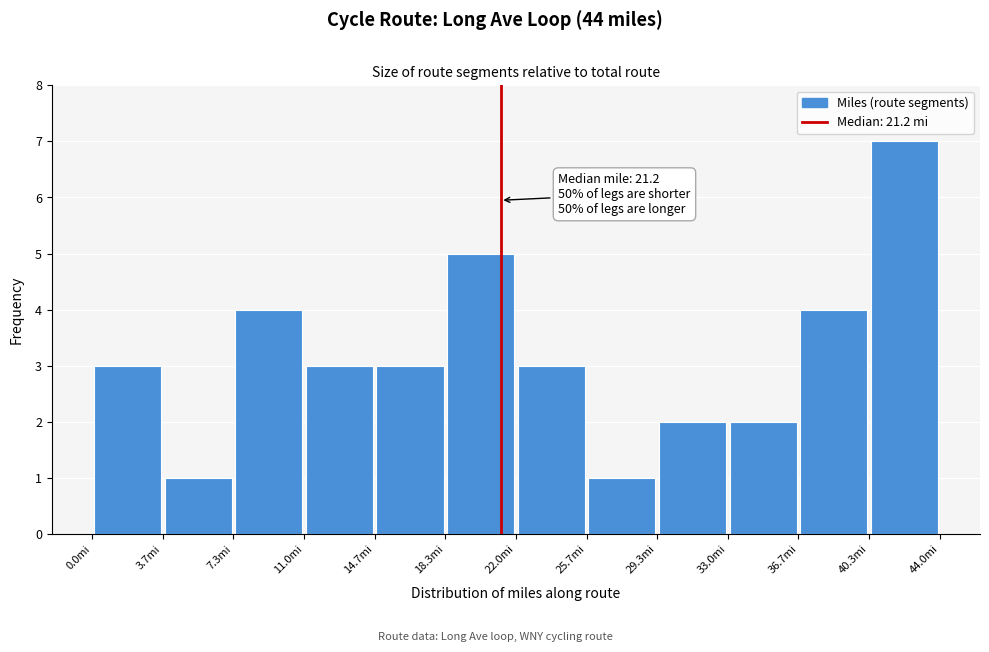

Which range on the x-axis has the tallest bar?

40.5 to 44.0